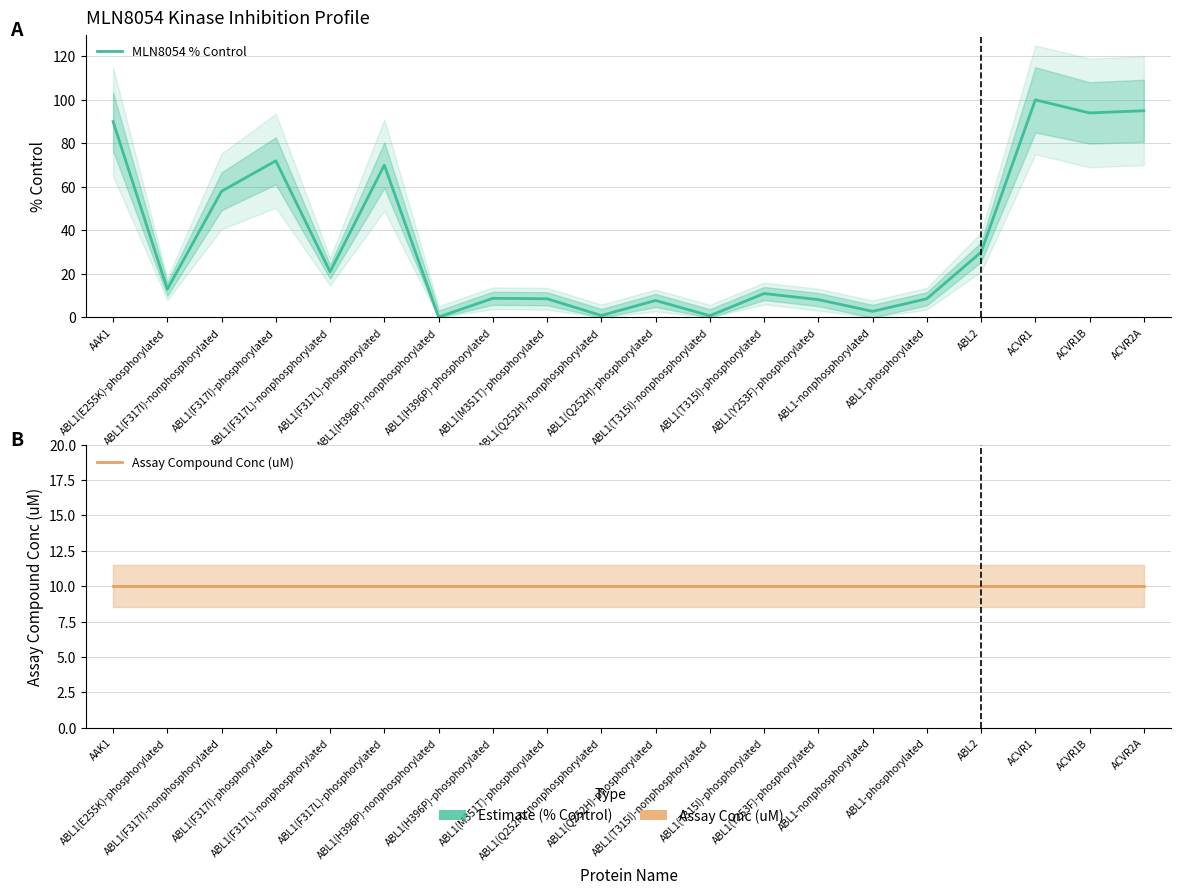

Which has a higher value, ABL1(H396P)-nonphosphorylated or AAK1?

AAK1